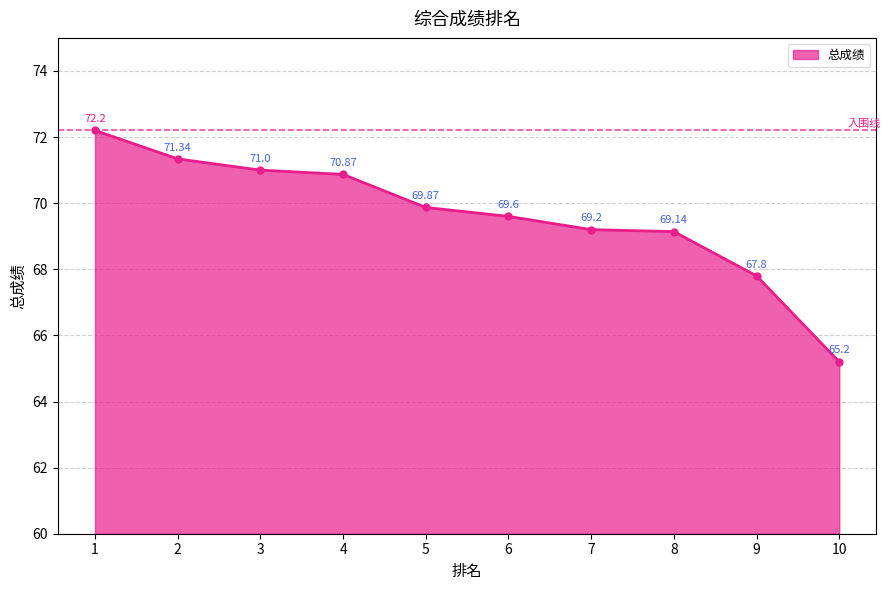

Which has a higher value, 1 or 7?

1